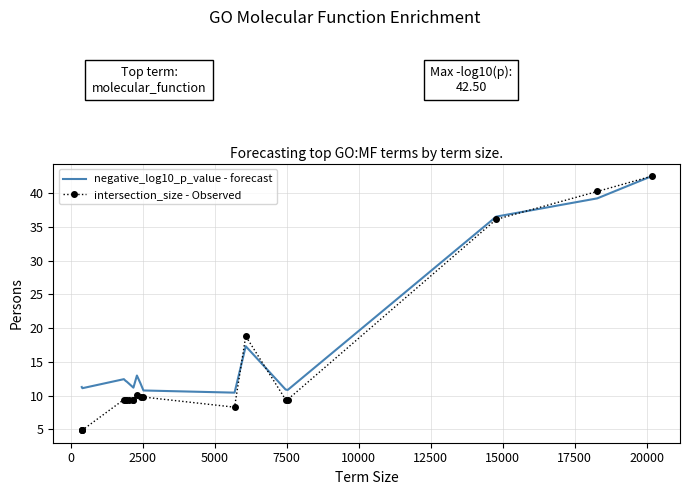

What is the minimum value for negative_log10_p_value - forecast?

10.4